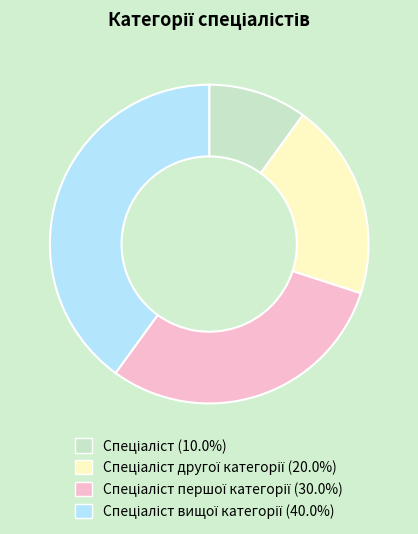

Is there a majority slice in this chart?

No